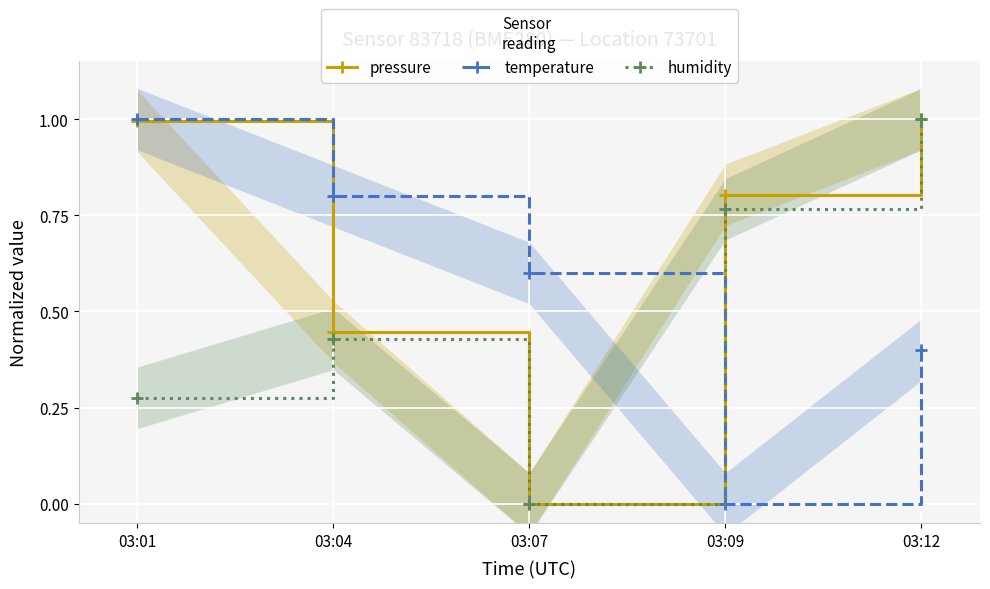

List the series in order of their overall mean, highest first.

pressure, temperature, humidity